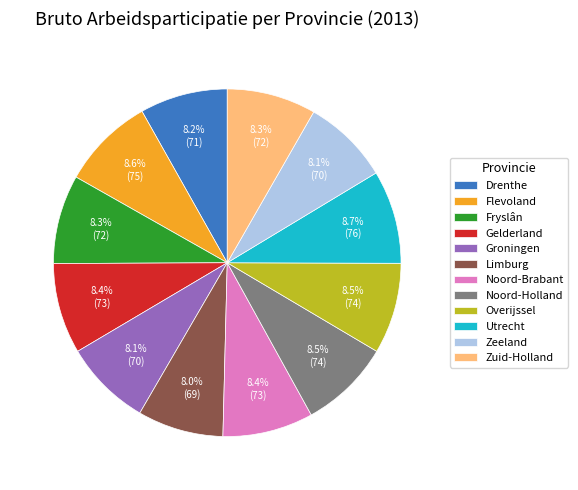

To the nearest percent, what is the average slice percentage?

8%